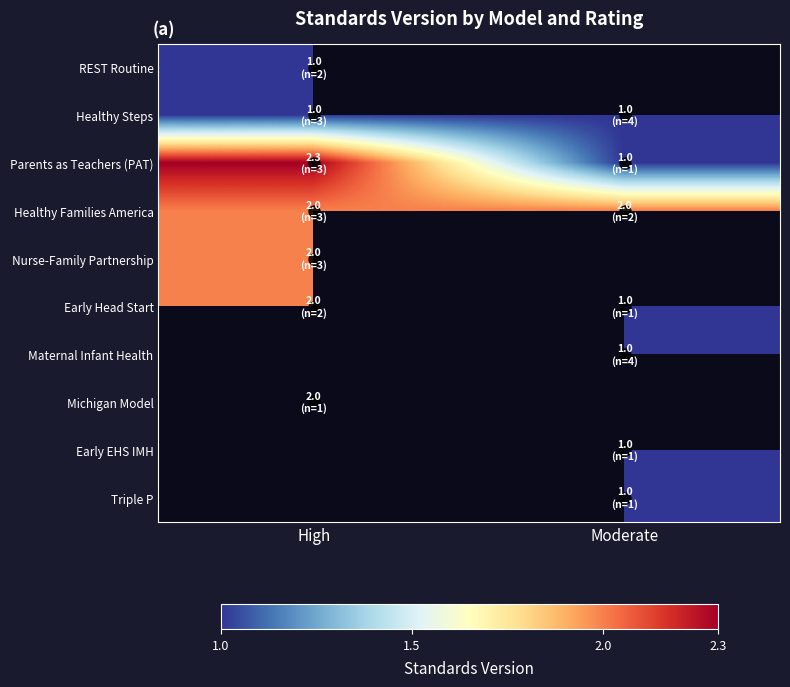

Which series has the largest total across all categories?

Healthy Families America